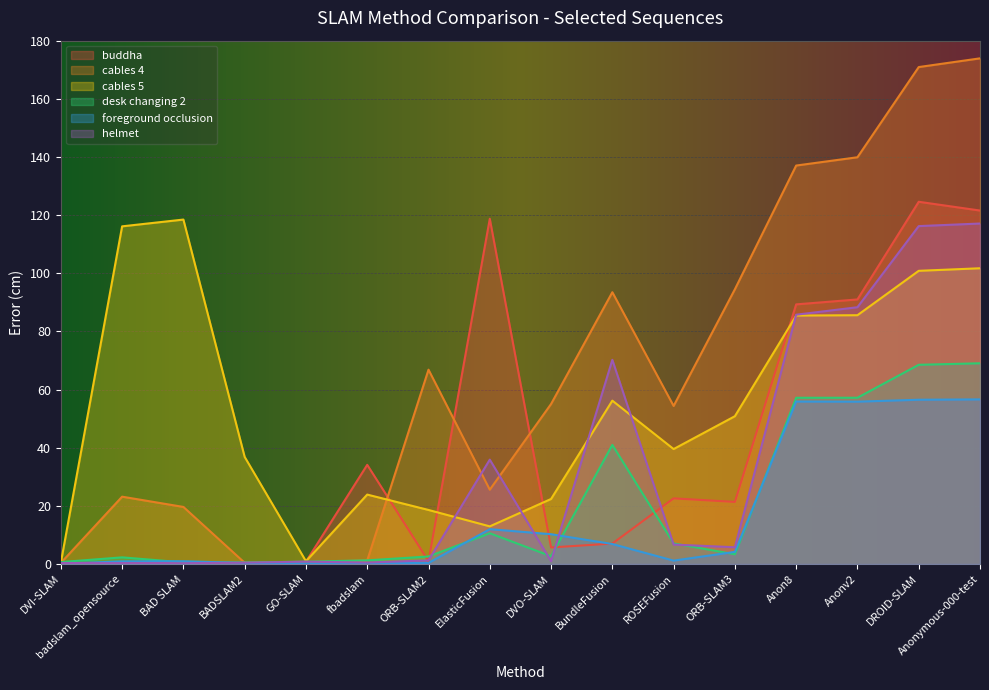

How many data points does each series have?

16